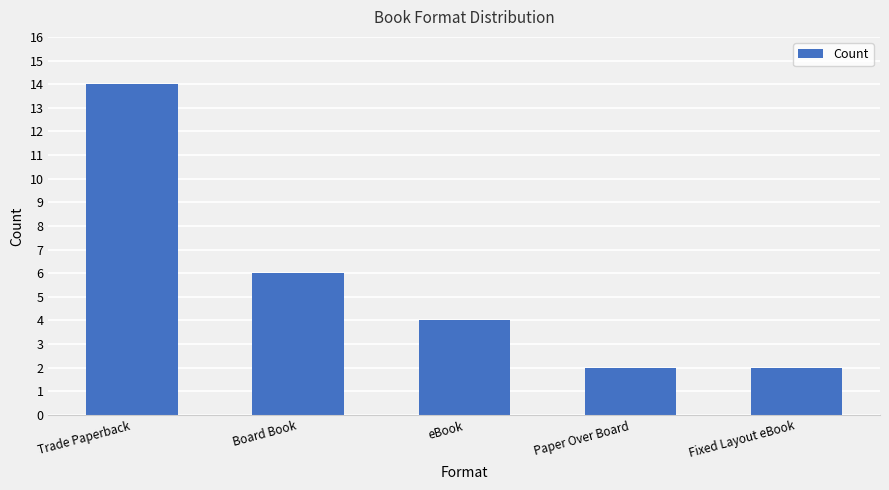

What is the label of the 1st bar from the right?

Fixed Layout eBook